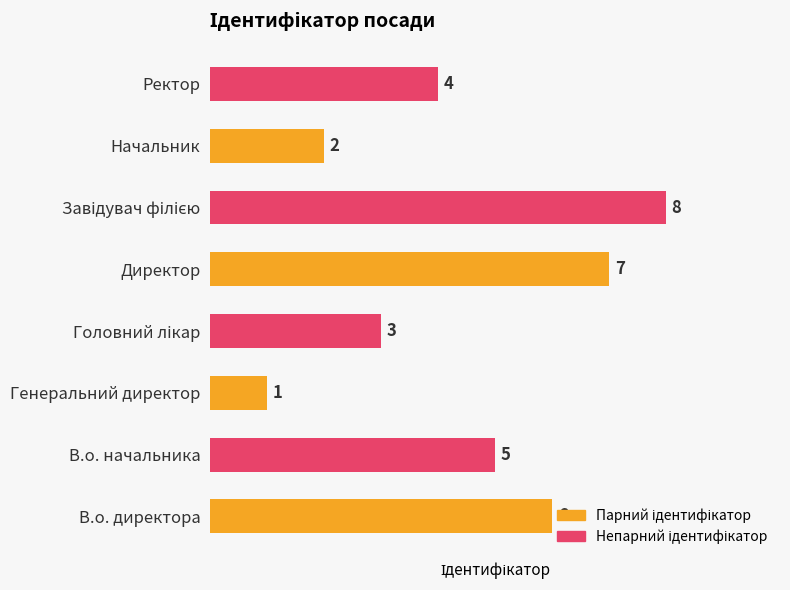

What is the difference between the second highest and minimum values?

6